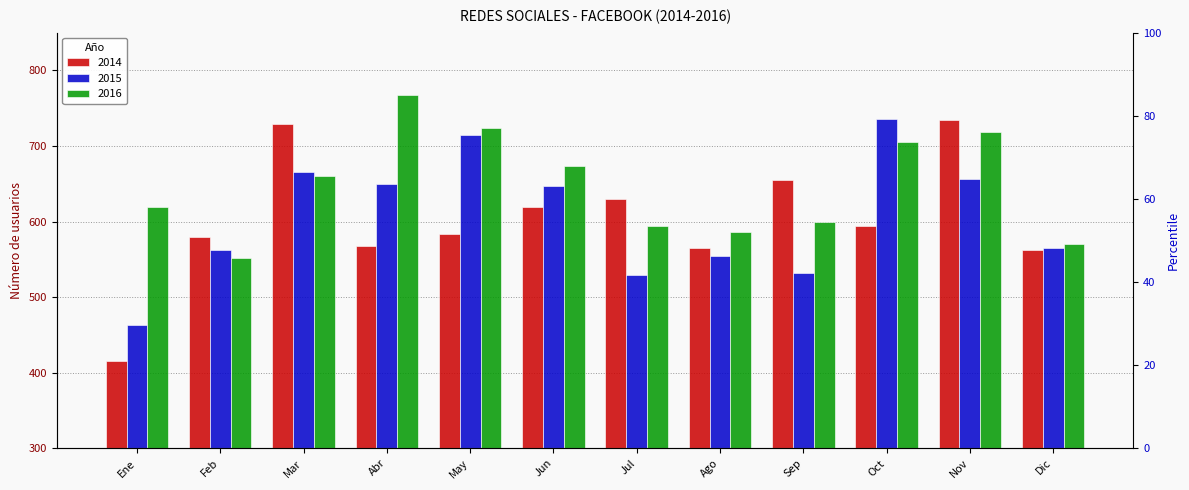

What is the difference between the maximum and minimum values in the 2016 series?

215